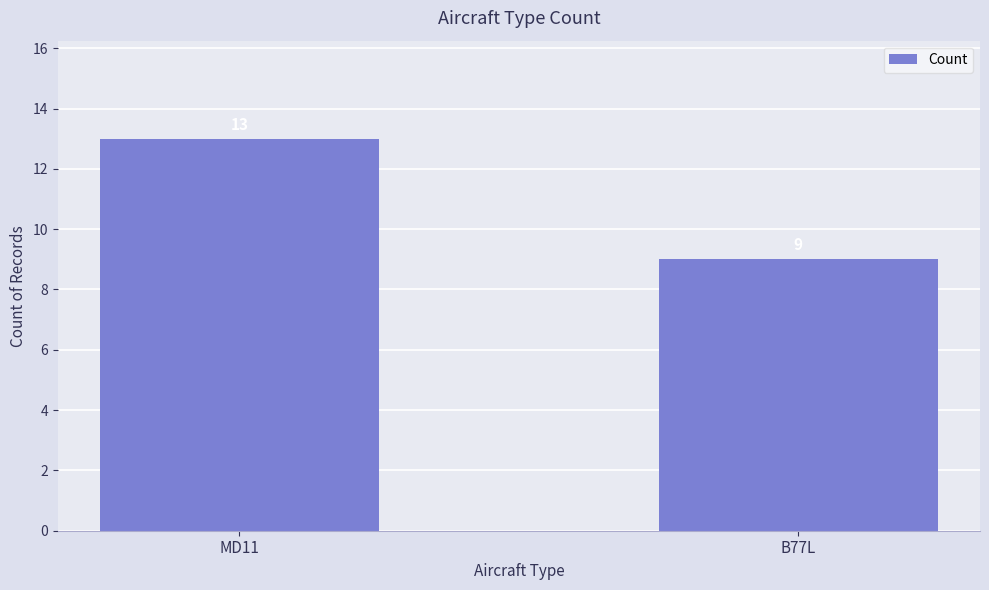

Reading left to right, list all the values displayed in this chart.

13	9